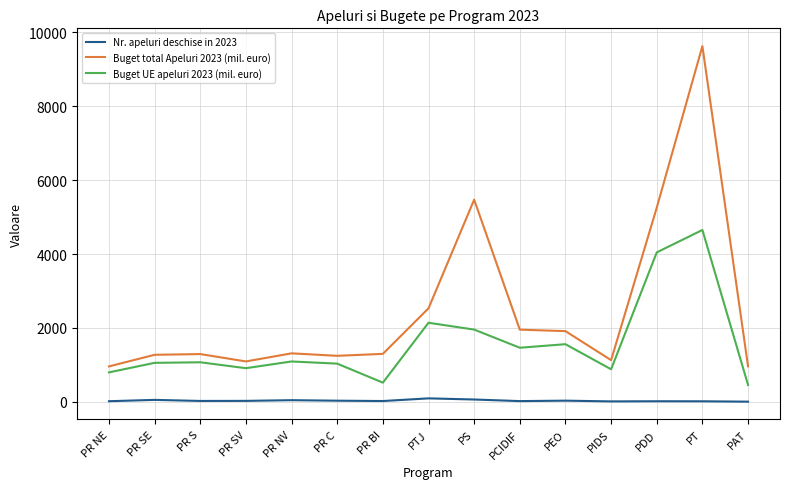

Which series has the largest total across all categories?

Buget total Apeluri 2023 (mil. euro)